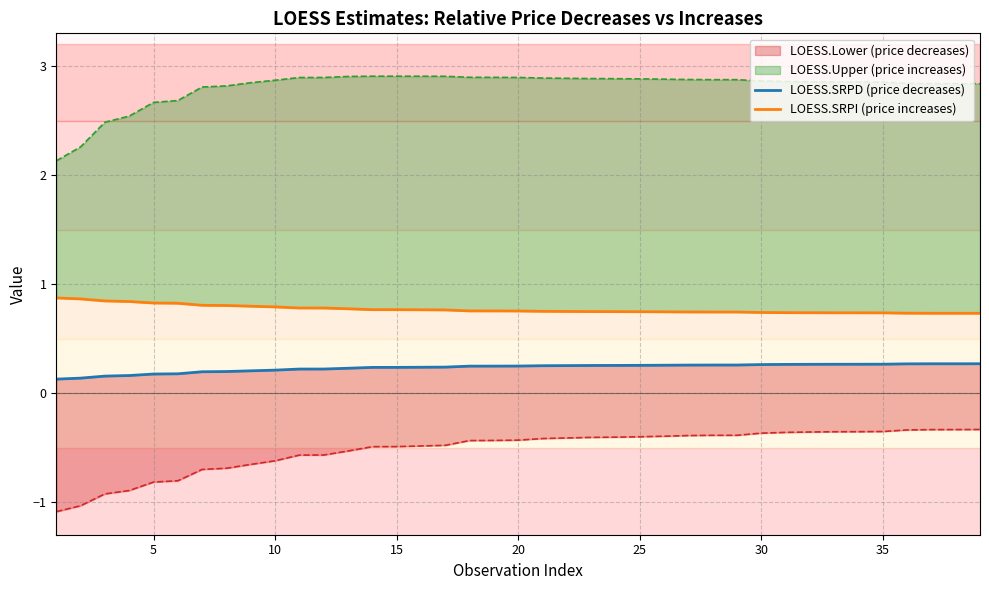

Reading left to right, extract all data points from this chart.

LOESS.SRPD (price decreases): 0.1	0.1	0.2	0.2	0.2	0.2	0.2	0.2	0.2	0.2	0.2	0.2	0.2	0.2	0.2	0.2	0.2	0.2	0.2	0.2	0.3	0.3	0.3	0.3	0.3	0.3	0.3	0.3	0.3	0.3	0.3	0.3	0.3	0.3	0.3	0.3	0.3	0.3	0.3
LOESS.SRPI (price increases): 0.9	0.9	0.8	0.8	0.8	0.8	0.8	0.8	0.8	0.8	0.8	0.8	0.8	0.8	0.8	0.8	0.8	0.8	0.8	0.8	0.7	0.7	0.7	0.7	0.7	0.7	0.7	0.7	0.7	0.7	0.7	0.7	0.7	0.7	0.7	0.7	0.7	0.7	0.7